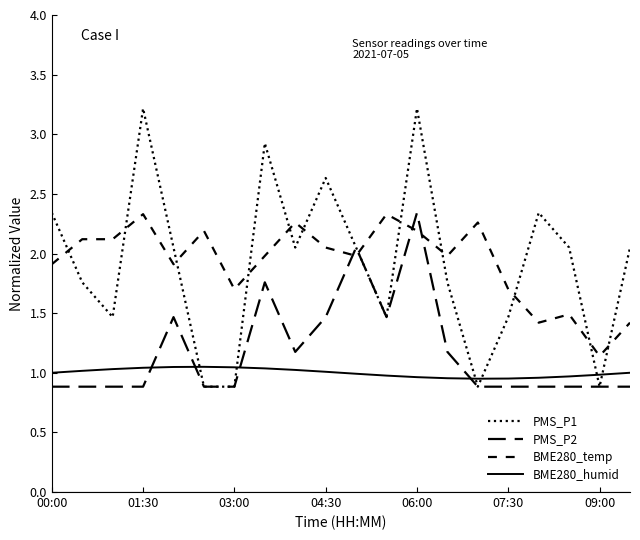

True or false: BME280_humid and BME280_temp intersect in this chart.

False